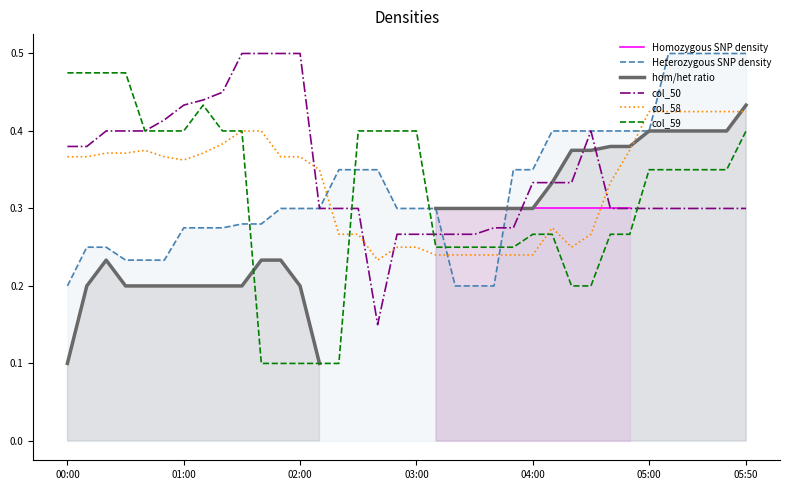

The Heterozygous SNP density series shows 0.4 at 05:00. True or false?

True